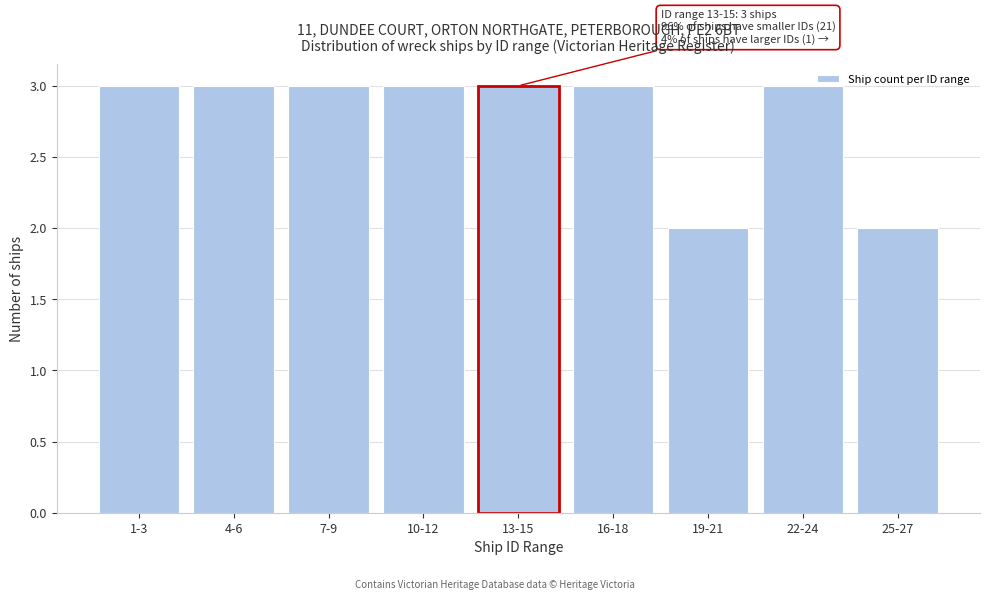

Reading right to left, extract all data points from this chart.

2	3	2	3	3	3	3	3	3